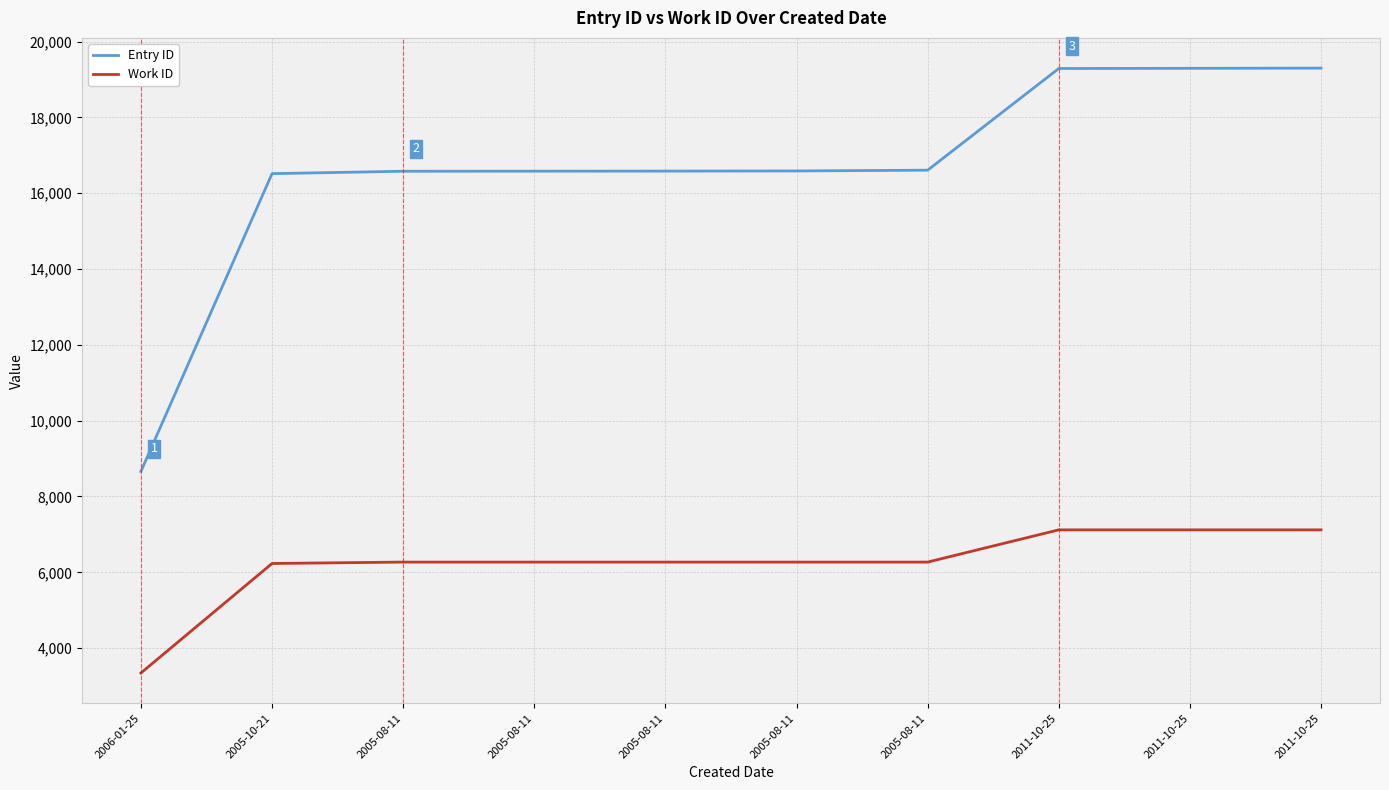

Where is Work ID nearest to the value 5232?

2005-10-21